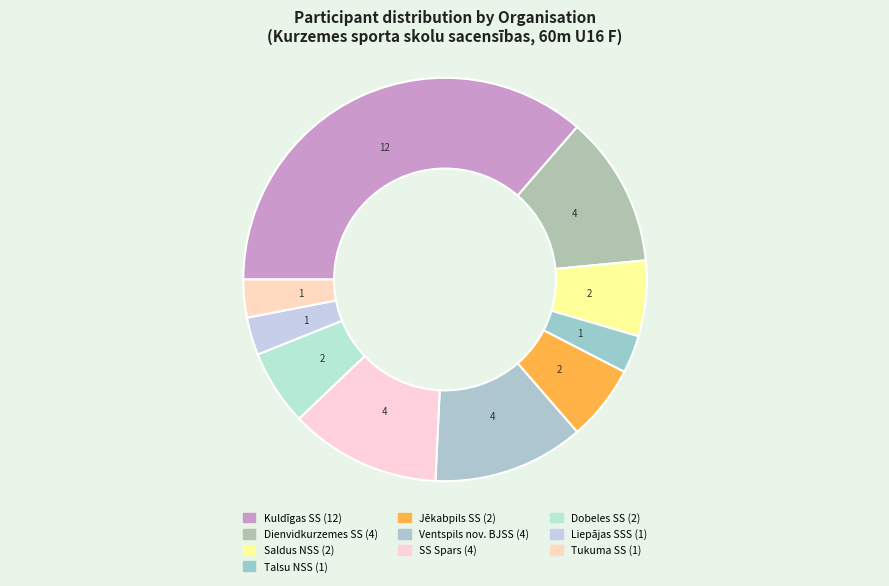

Count the number of slices in the pie.

10